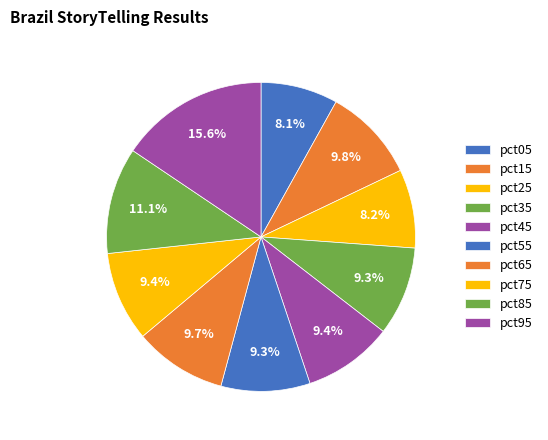

Which slice is the smallest?

pct05